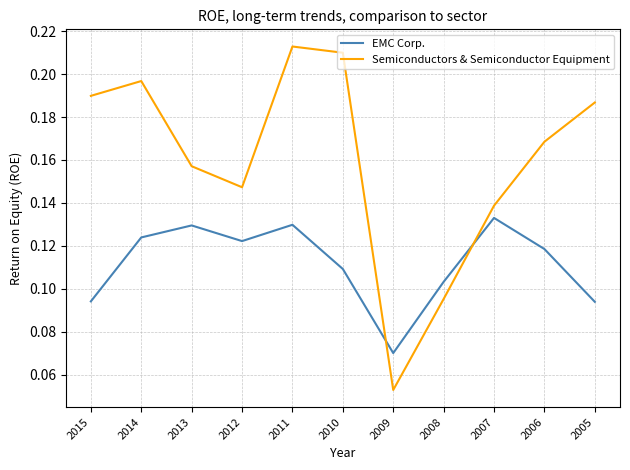

Which series has the widest spread of values?

Semiconductors & Semiconductor Equipment